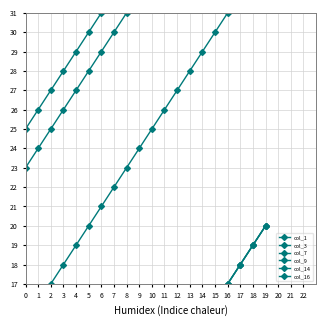

How many values in the col_16 series are below 11?

10